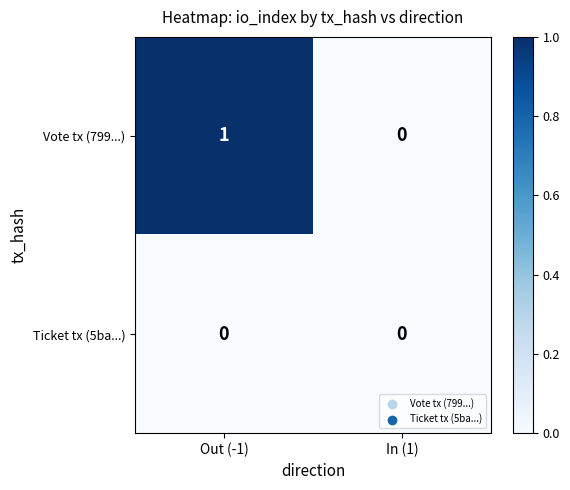

Where is Vote tx (799...) nearest to the value 0?

In (1)